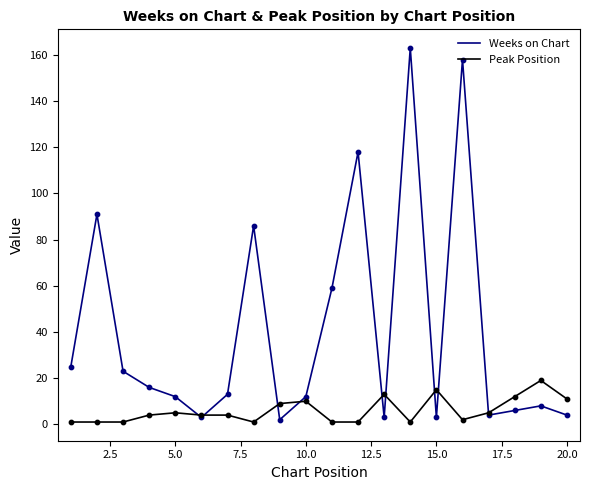

Which series has the largest total across all categories?

Weeks on Chart